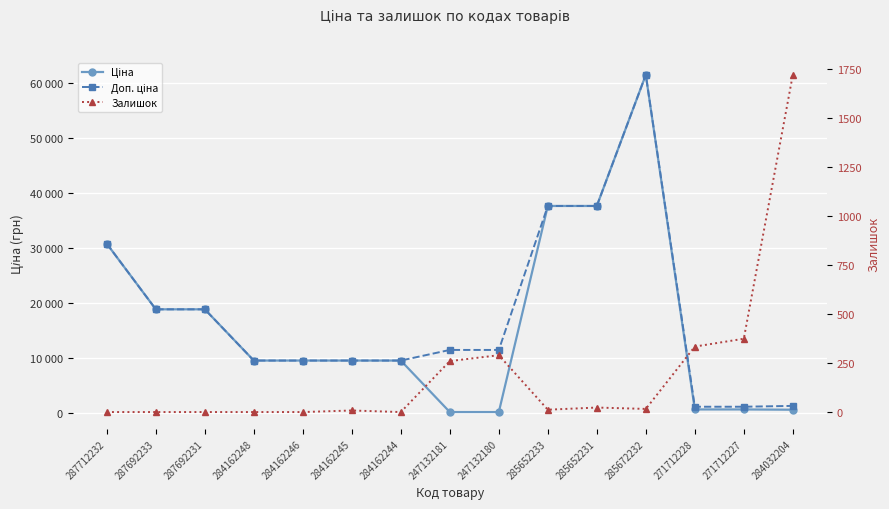

Reading left to right, what are all the values shown in this chart?

Ціна: 287712232=30717.1	287692233=18796.8	287692231=18796.8	284162248=9480.1	284162246=9480.1	284162245=9480.1	284162244=9480.1	247132181=114.1	247132180=114.1	285652233=37593.6	285652231=37593.6	285672232=61434.3	271712228=589.9	271712227=589.9	284032204=539.0
Доп. ціна: 287712232=30717.1	287692233=18796.8	287692231=18796.8	284162248=9480.1	284162246=9480.1	284162245=9480.1	284162244=9480.1	247132181=11410.0	247132180=11410.0	285652233=37593.6	285652231=37593.6	285672232=61434.3	271712228=1081.7	271712227=1081.7	284032204=1235.4
Залишок: 287712232=0.0	287692233=0.0	287692231=0.0	284162248=0.0	284162246=0.0	284162245=8.0	284162244=0.0	247132181=260.0	247132180=290.0	285652233=12.0	285652231=23.0	285672232=16.0	271712228=334.0	271712227=374.0	284032204=1720.0